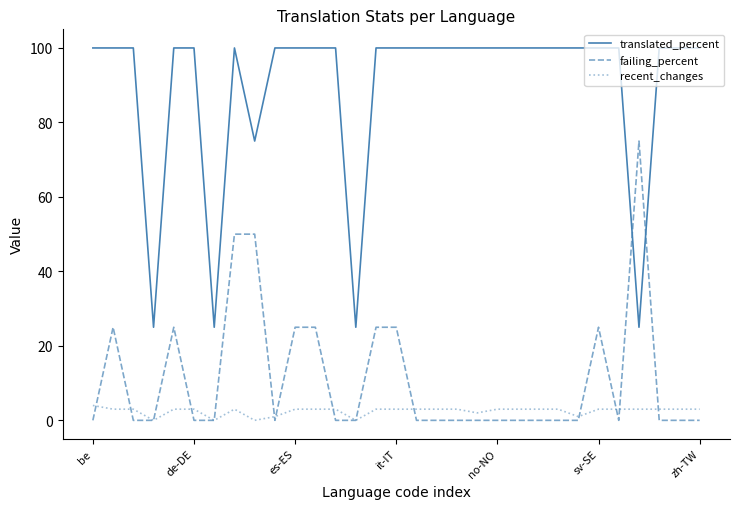

Reading left to right, list all the values displayed in this chart.

translated_percent: 100	100	100	25	100	100	25	100	75	100	100	100	100	25	100	100	100	100	100	100	100	100	100	100	100	100	100	25	100	100	100
failing_percent: 0	25	0	0	25	0	0	50	50	0	25	25	0	0	25	25	0	0	0	0	0	0	0	0	0	25	0	75	0	0	0
recent_changes: 4	3	3	0	3	3	0	3	0	1	3	3	3	0	3	3	3	3	3	2	3	3	3	3	1	3	3	3	3	3	3